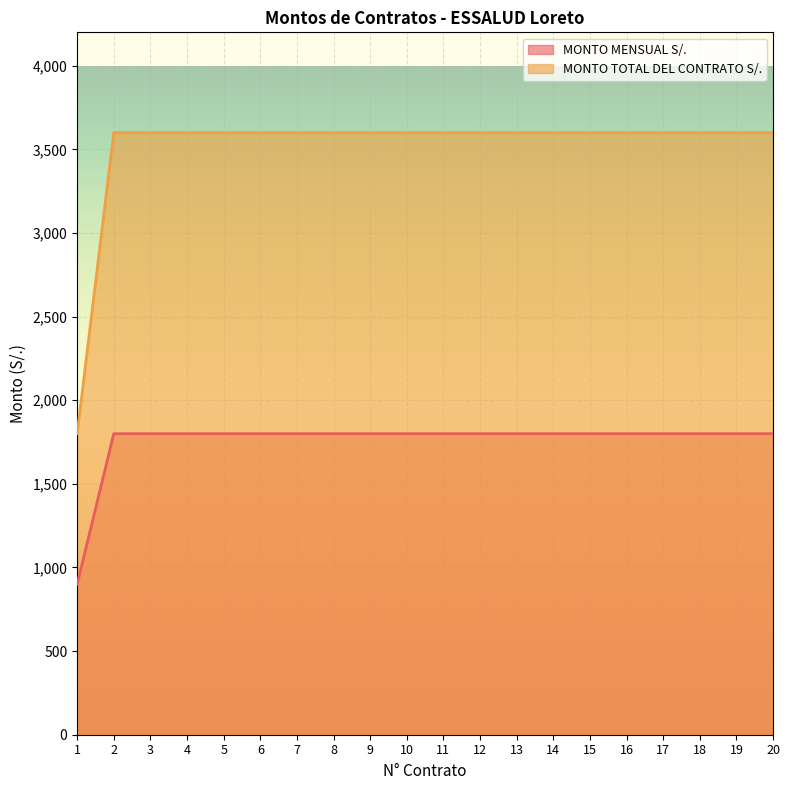

True or false: MONTO TOTAL DEL CONTRATO S/. and MONTO MENSUAL S/. intersect in this chart.

False